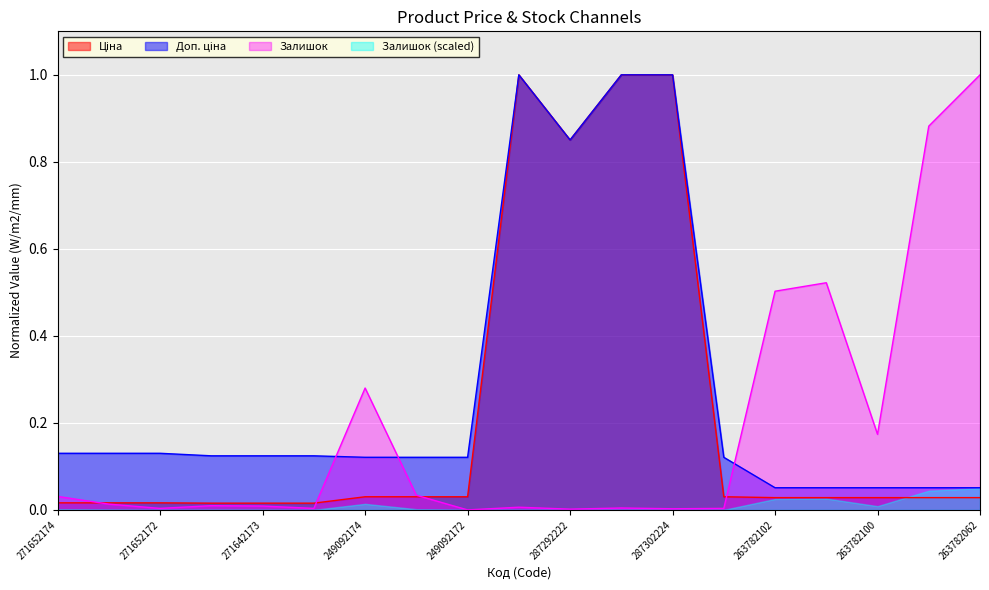

Is the value of Доп. ціна at 263782100 greater than the value of Залишок at 249092174?

No